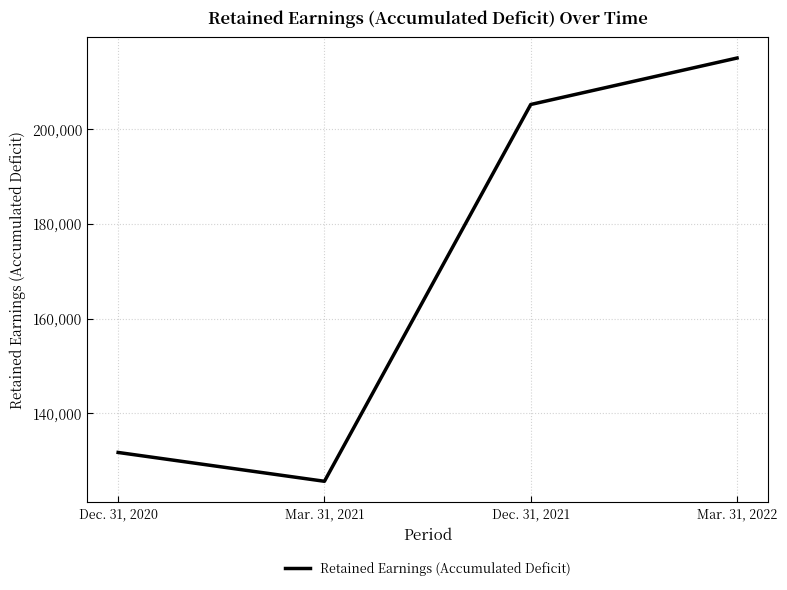

At which label is the value closest to 170304?

Dec. 31, 2021